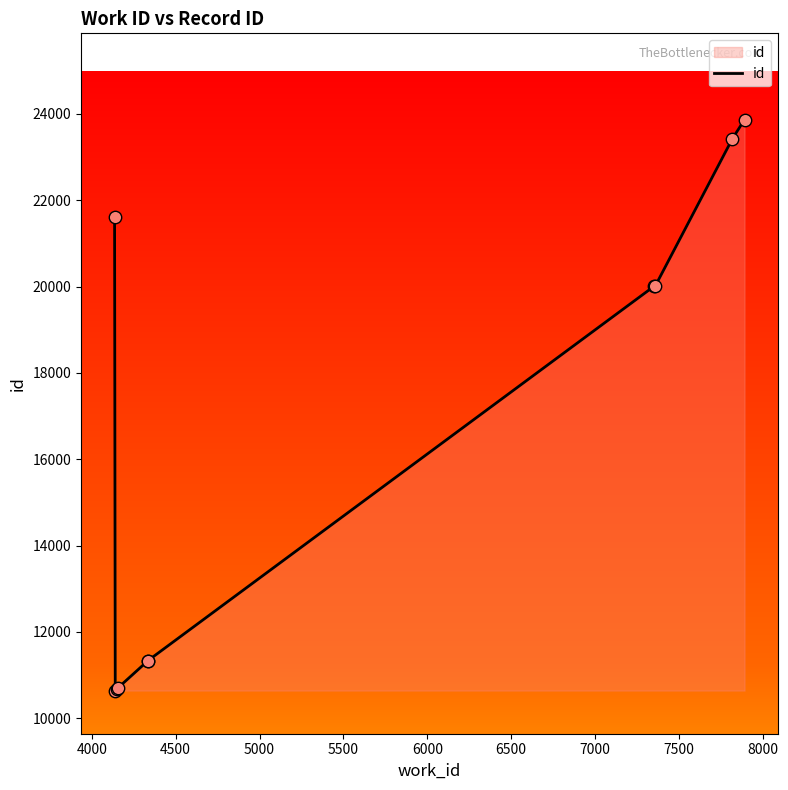

What is the ratio of the value at 5500 to the value at 6000?

1.0